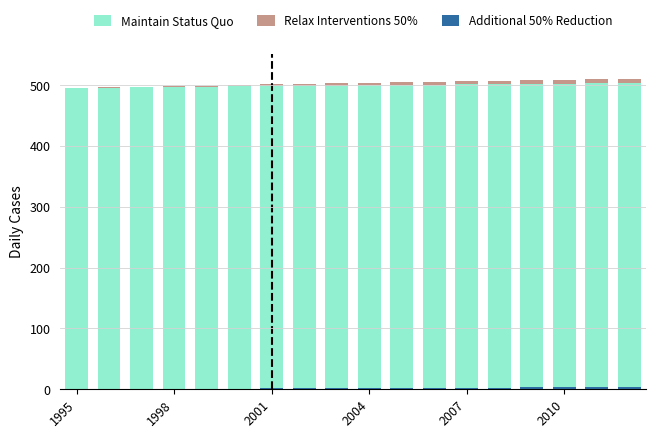

What is the average value of the Additional 50% Reduction series?

1.9